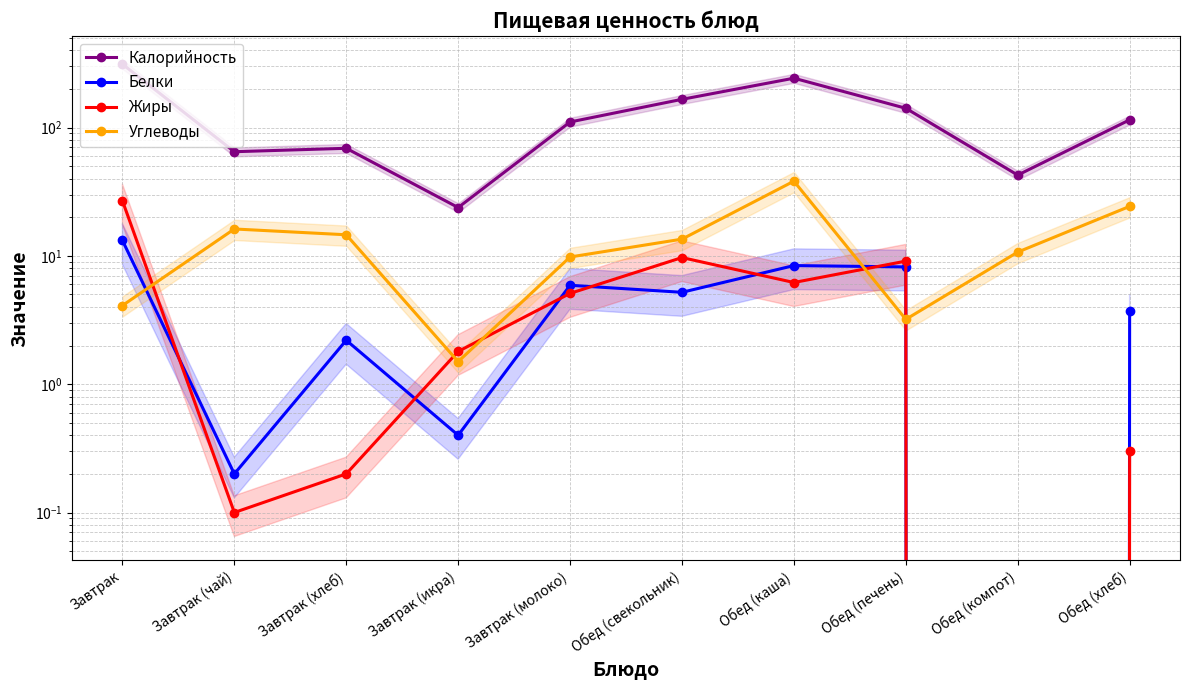

How many values in the Белки series are below 5?

5